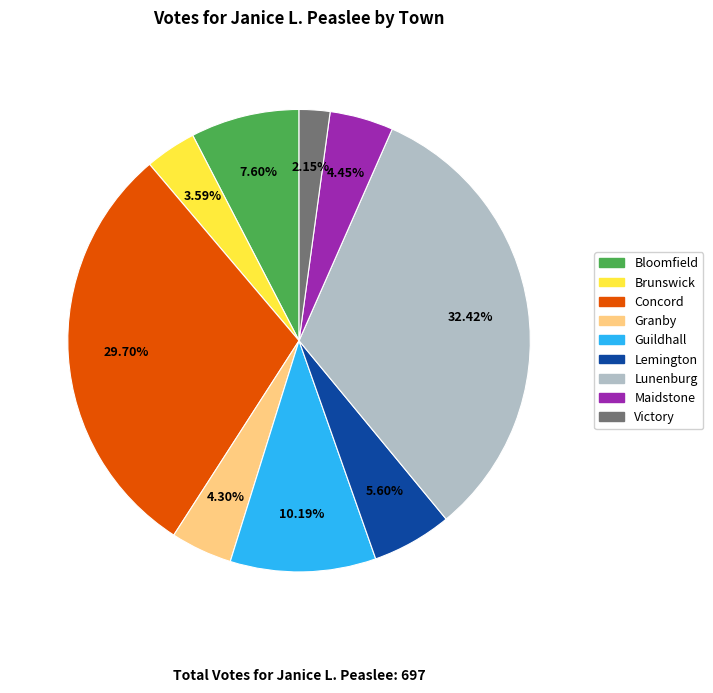

Which slice is the smallest?

Victory